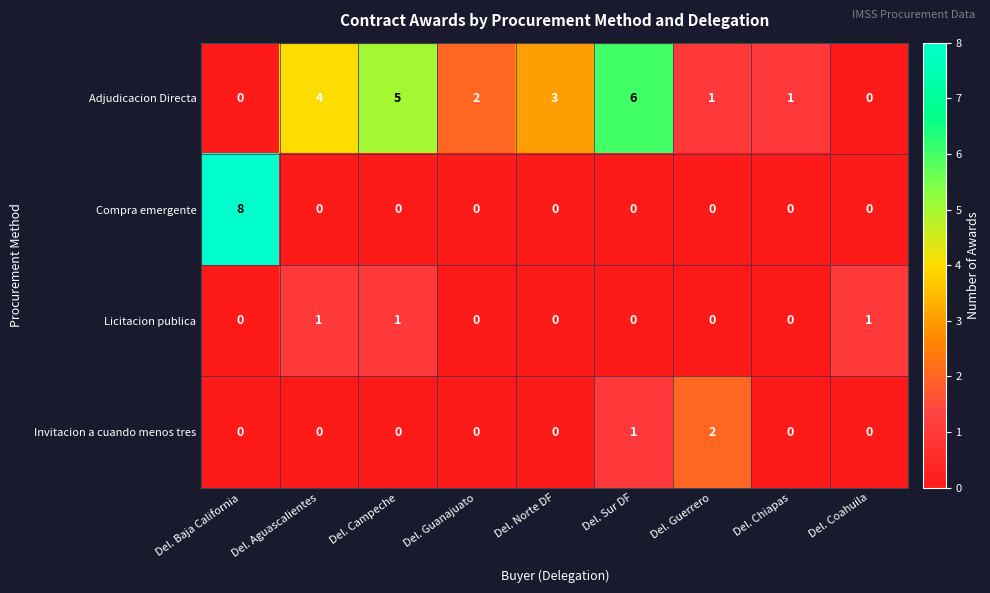

What is the difference between the maximum and minimum values in the Compra emergente series?

8